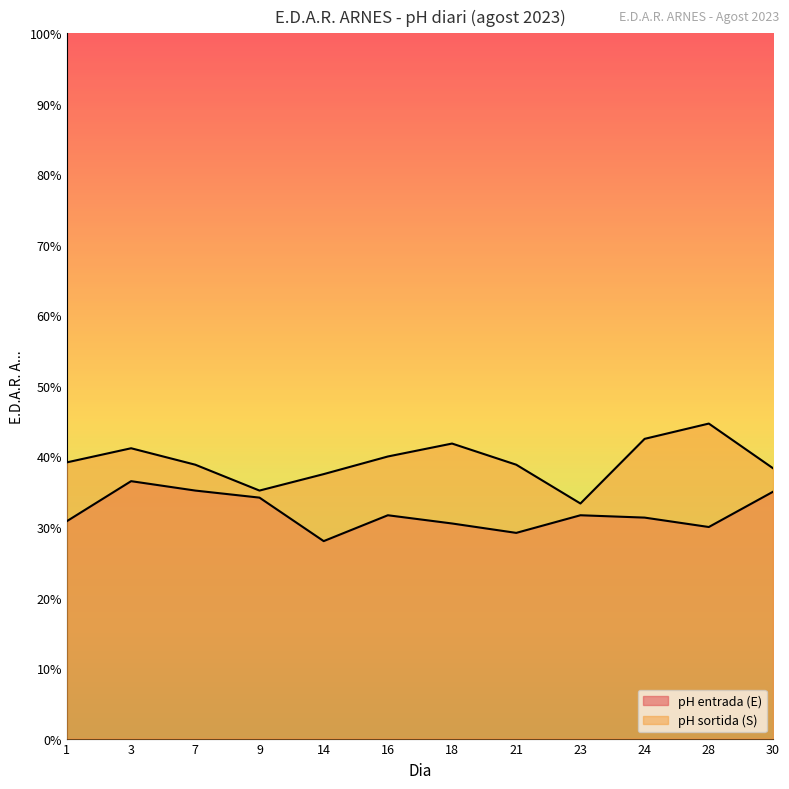

Reading left to right, transcribe all the data shown in this chart.

pH entrada (E): 6.8	7.2	7.1	7.0	6.7	6.9	6.8	6.8	6.9	6.9	6.8	7.1
pH sortida (S): 7.3	7.5	7.3	7.1	7.2	7.4	7.5	7.3	7.0	7.5	7.7	7.3